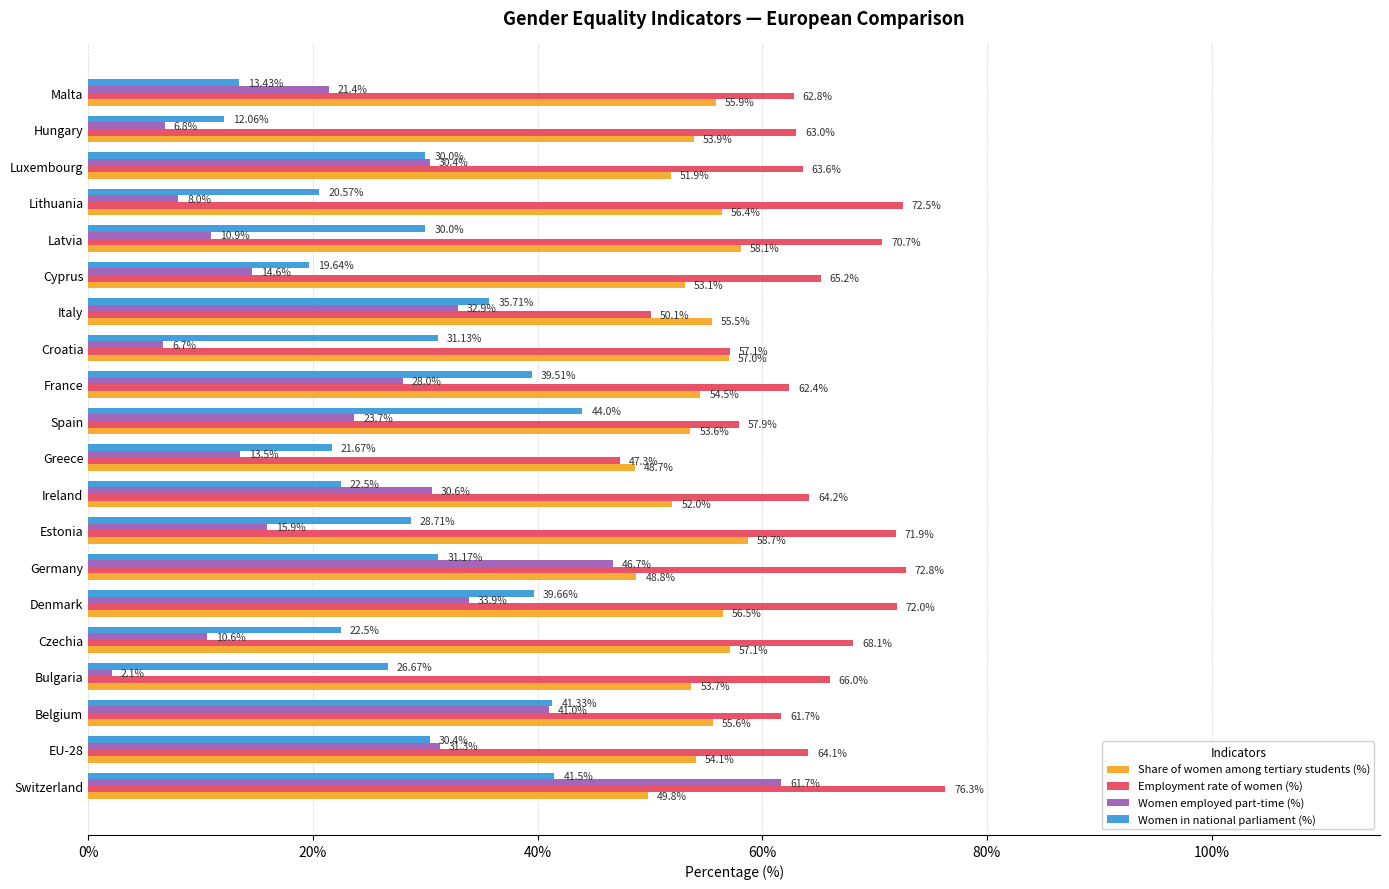

What is the sum of all Employment rate of women (%) values?

1289.7